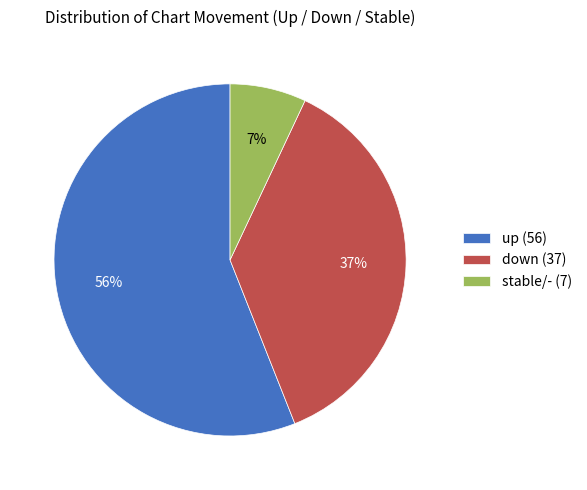

What percentage is the up (56) slice, to the nearest percent?

56%